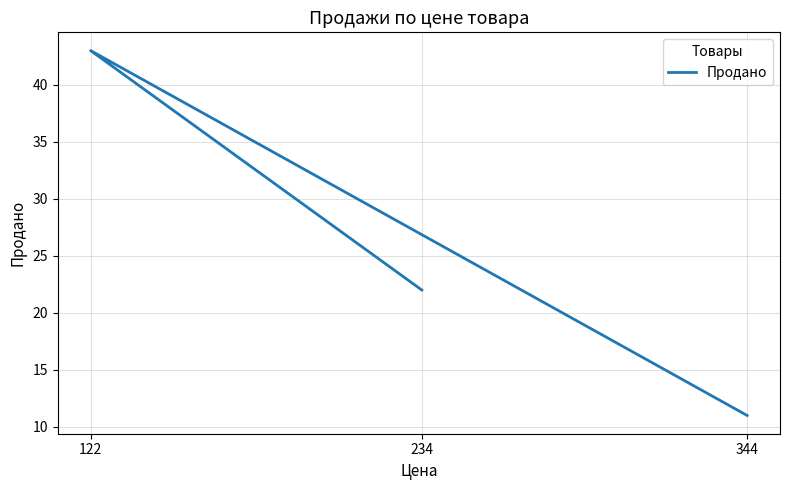

What is the difference between the maximum and minimum values?

32